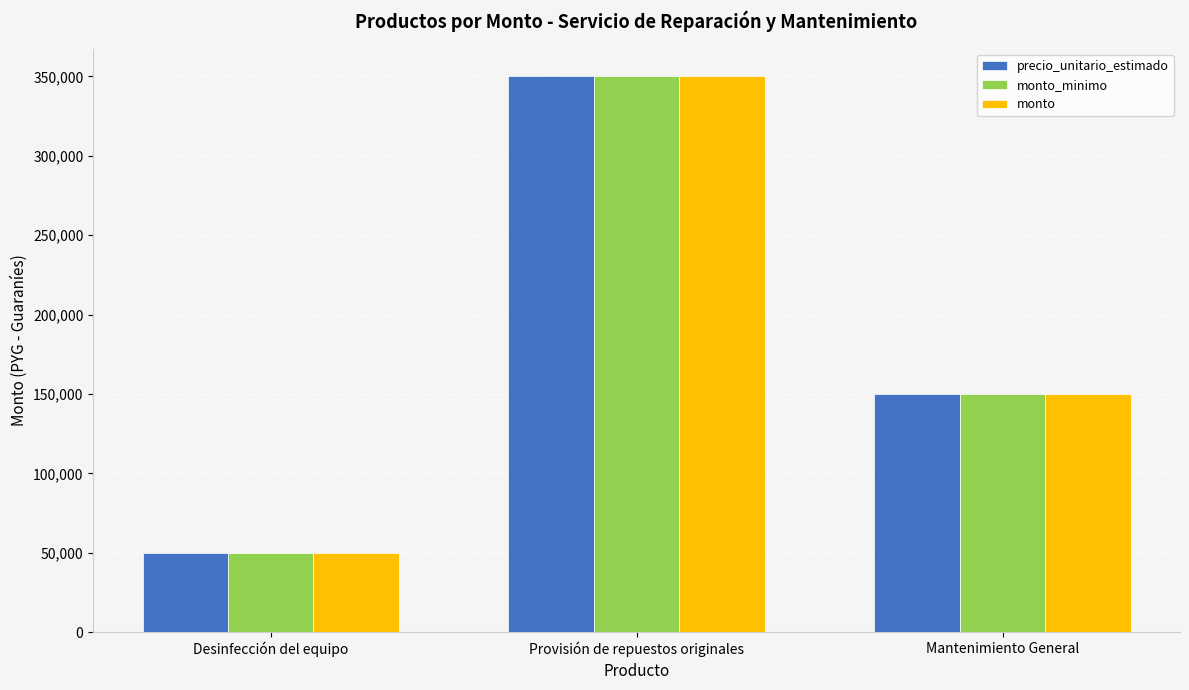

Is the value of monto_minimo at Provisión de repuestos originales greater than the value of precio_unitario_estimado at Desinfección del equipo?

Yes